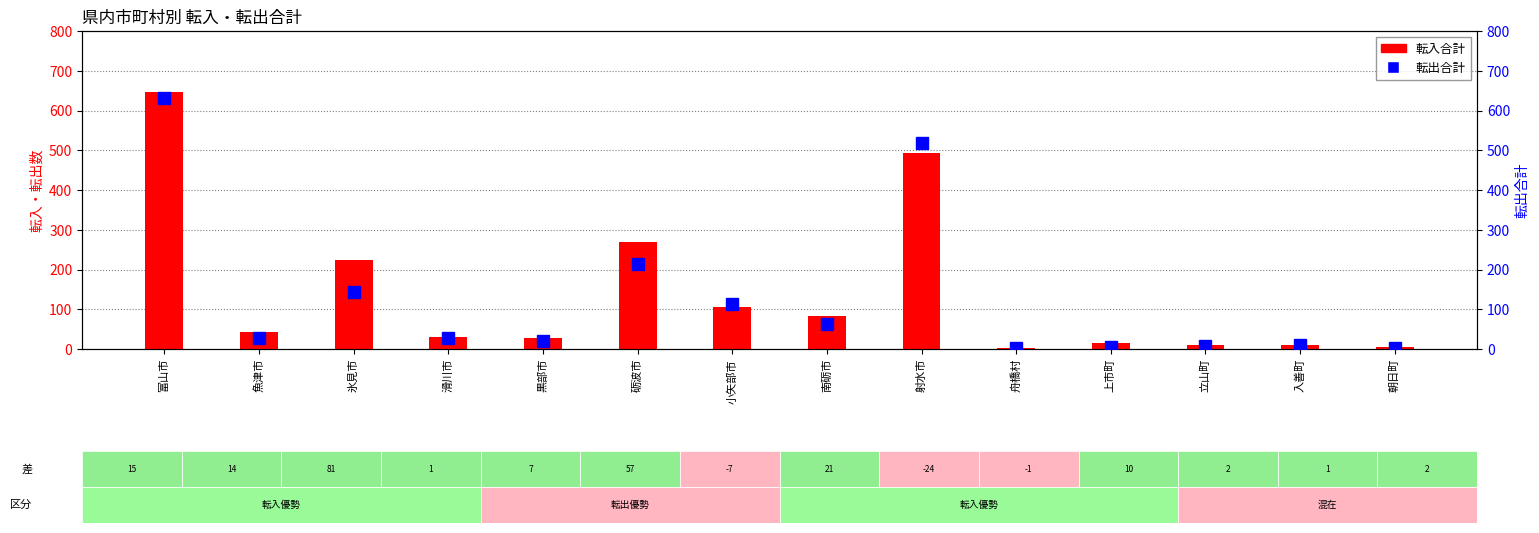

What is the value of the 転入合計 bar at the 6th from the left?

270